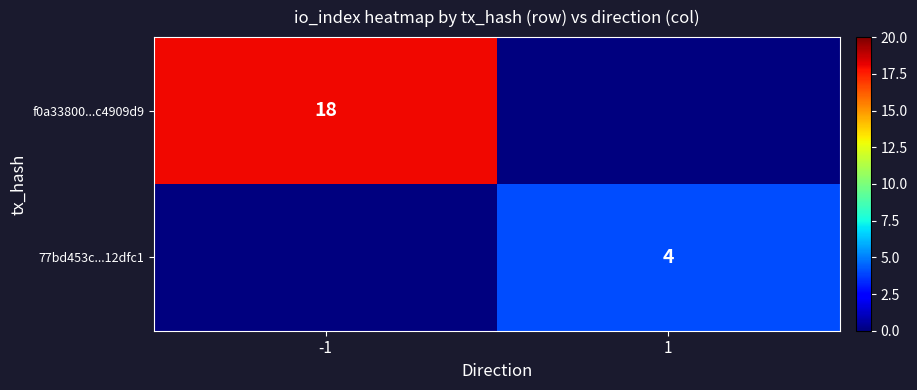

True or false: f0a33800...c4909d9 has a value of 18 at -1.

True